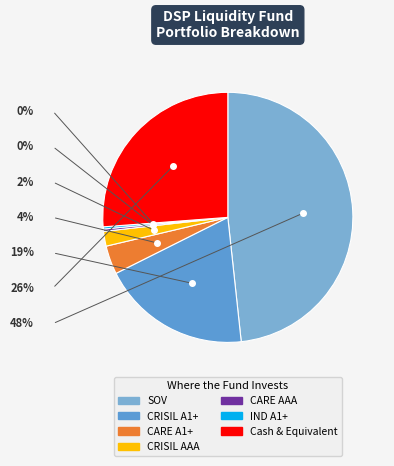

What is the smallest slice in the pie chart?

IND A1+